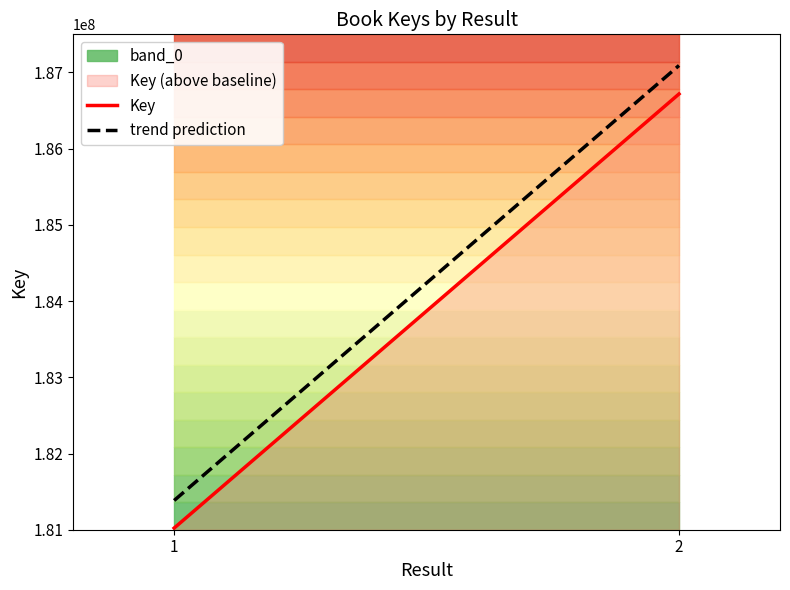

At how many categories does at least one series exceed 184728485?

1